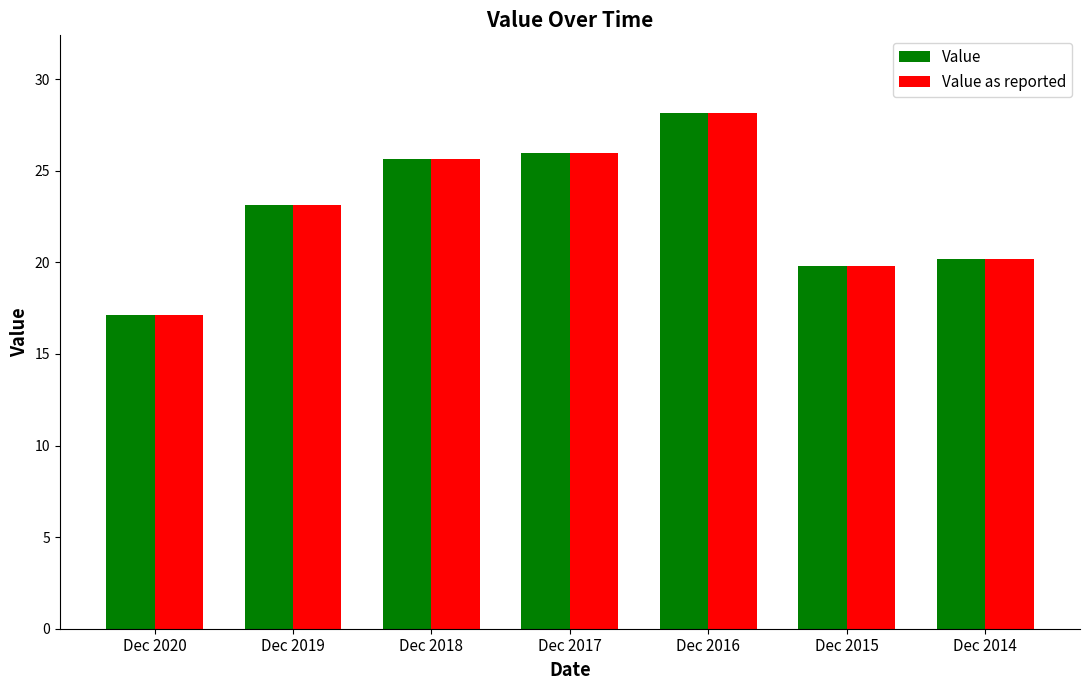

Which category has the lowest value across all series?

Dec 2020